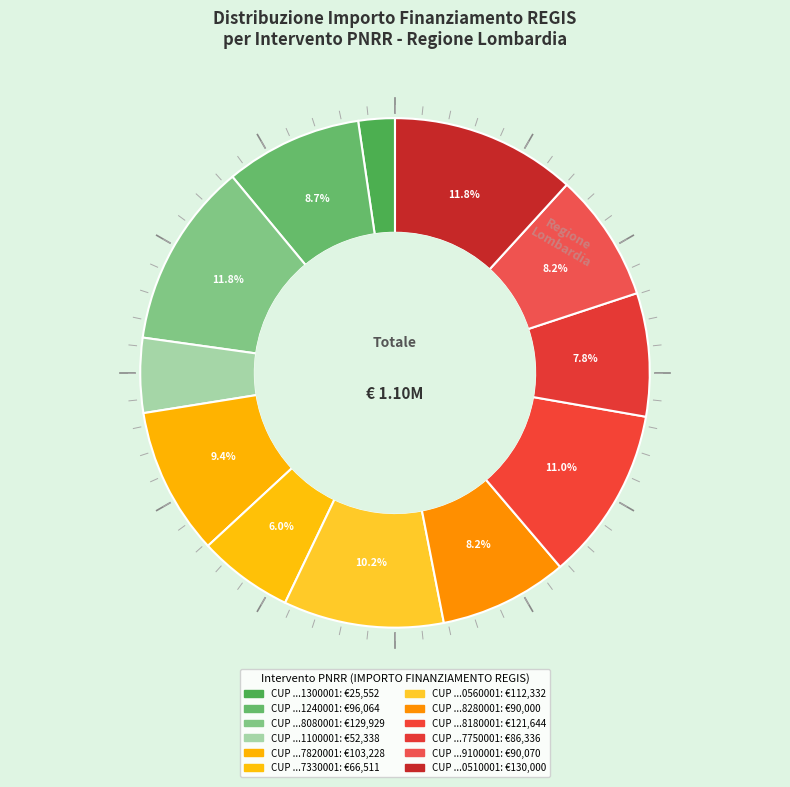

How many segments does this pie chart have?

12